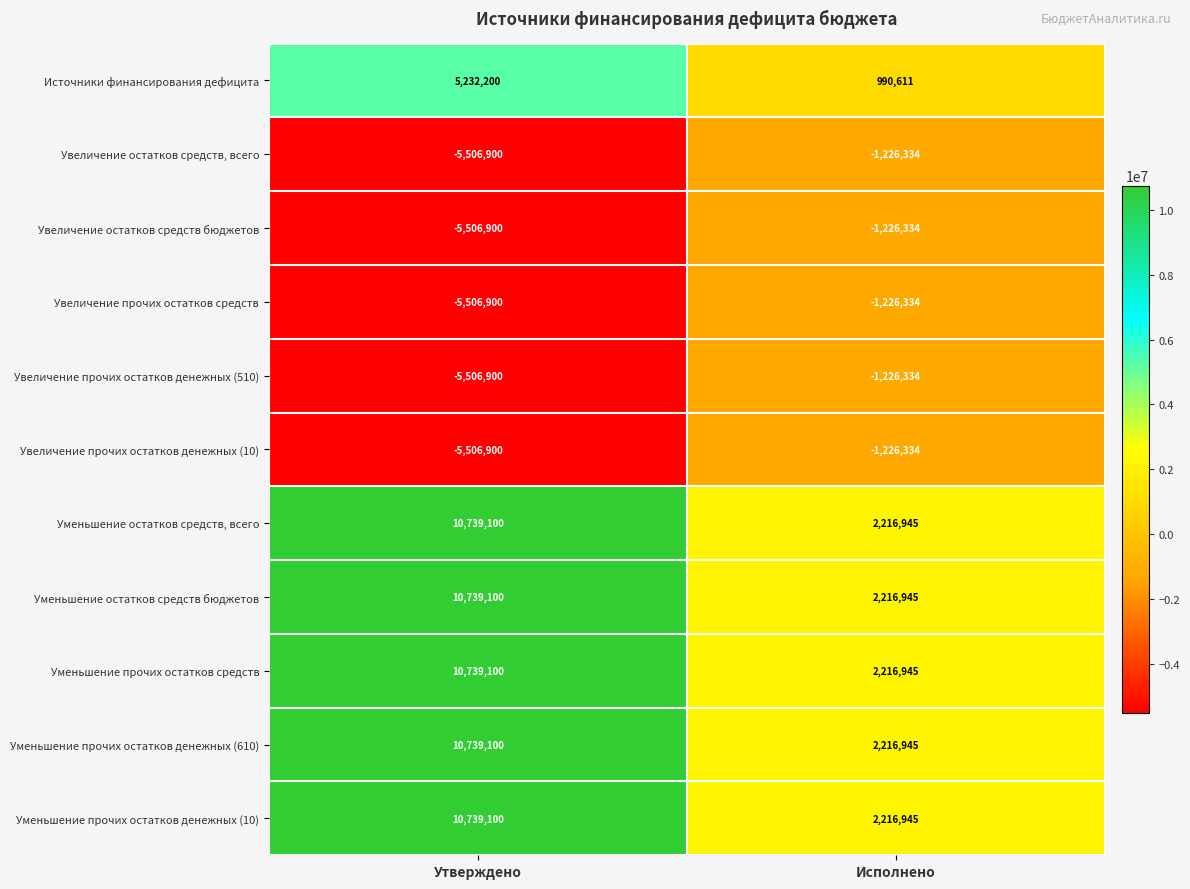

The value of Источники финансирования дефицита at Исполнено is 990611. True or false?

True